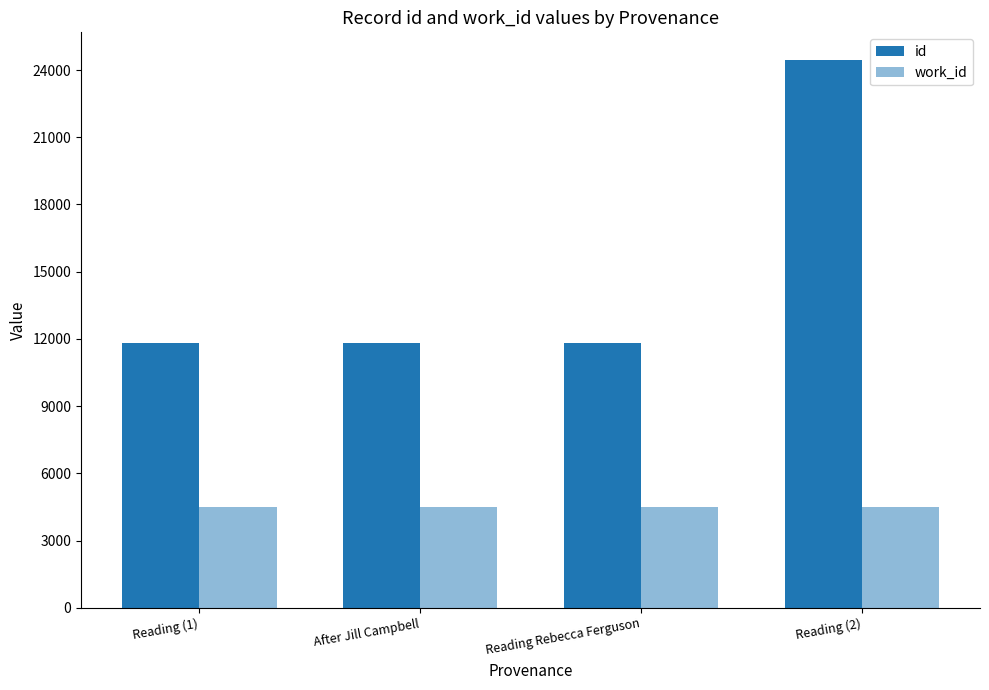

How many categories are shown in the chart?

4